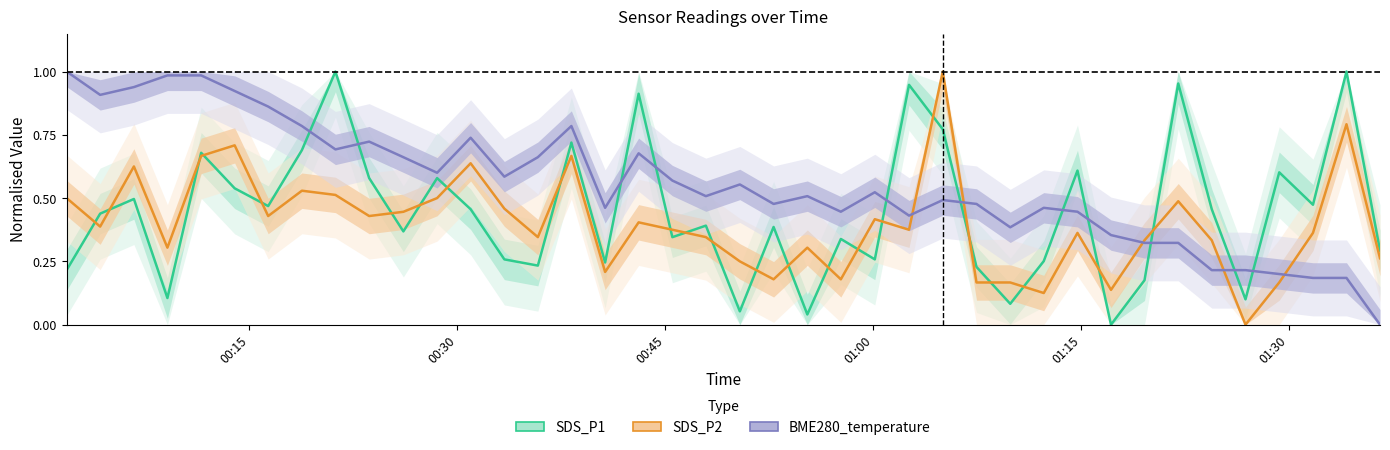

After their last crossing, which series has the higher values: SDS_P2 or SDS_P1?

SDS_P1